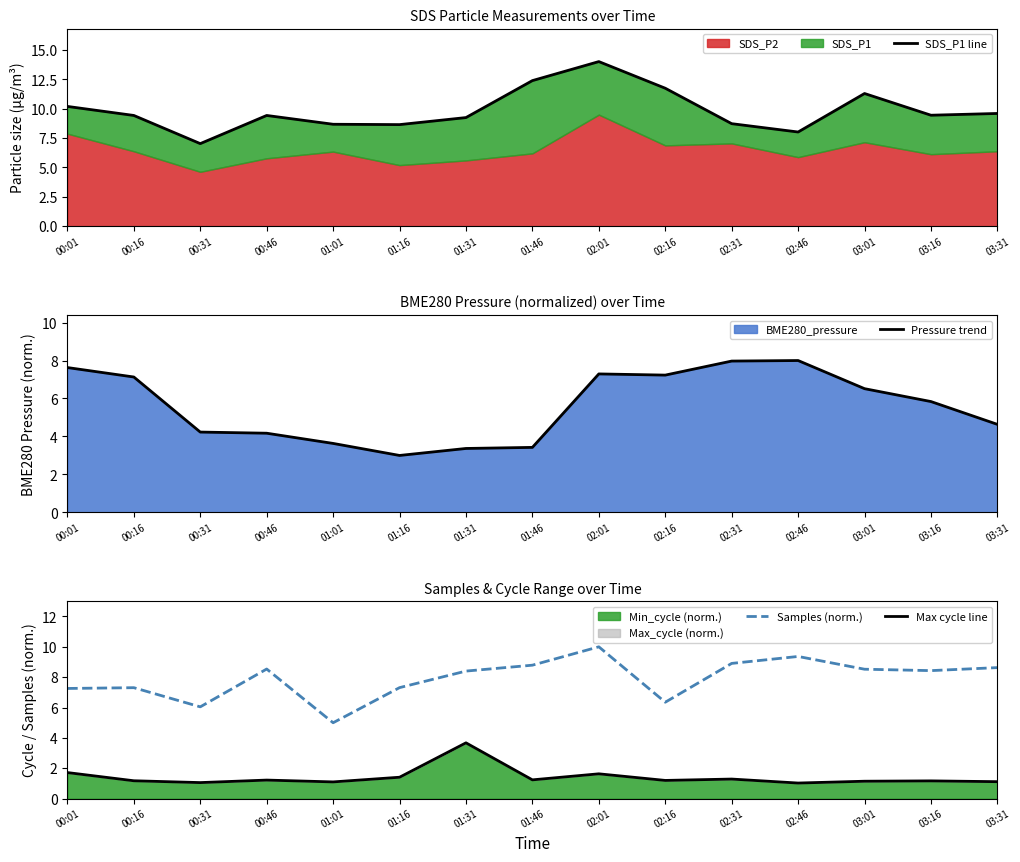

True or false: Samples (norm.) and Max cycle line cross at least once.

False